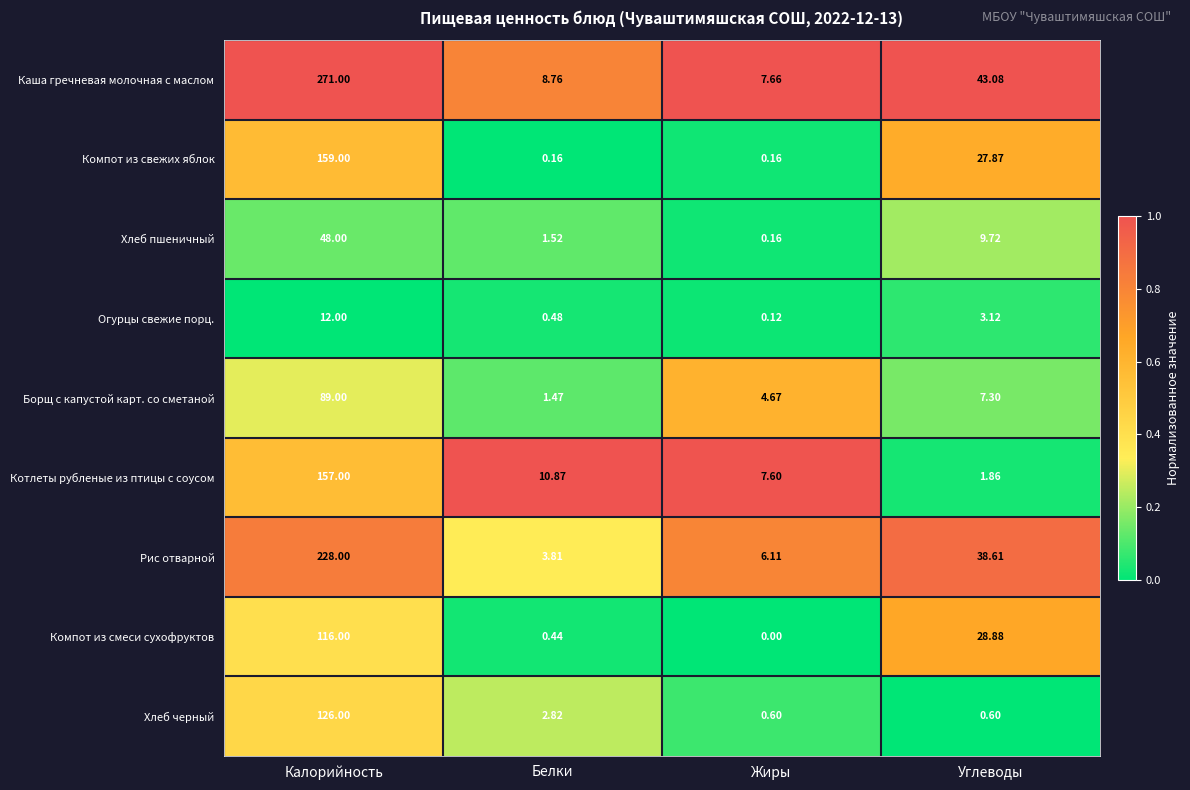

How many distinct data groups are displayed?

9